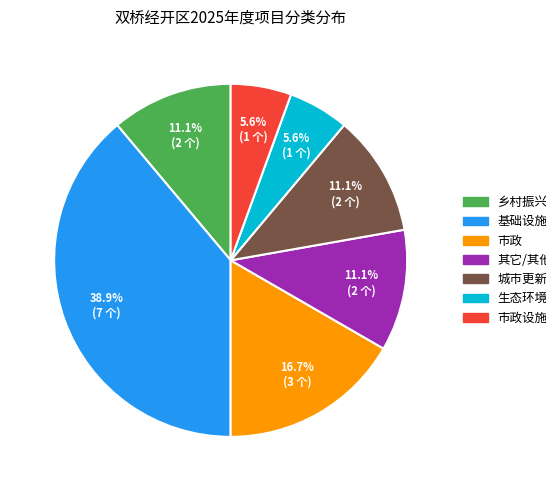

To the nearest percent, what is the difference between the largest and smallest slice percentages?

33%